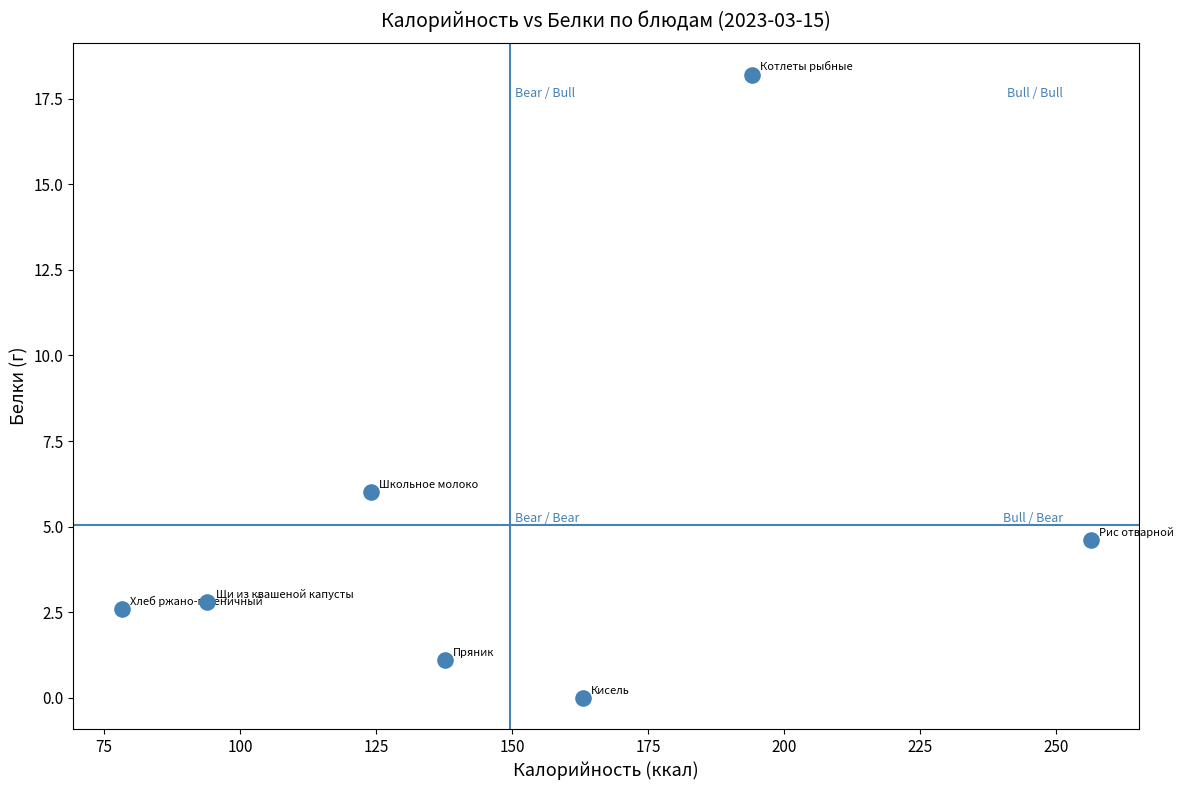

What Y value in the scatter plot is closest to 9?

6.0